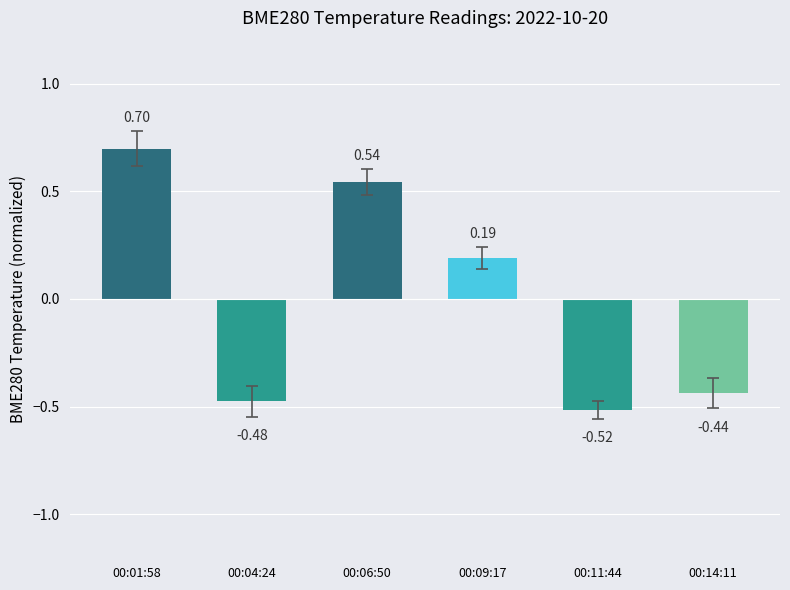

Is it true that the value at 00:04:24 is -0.2?

False